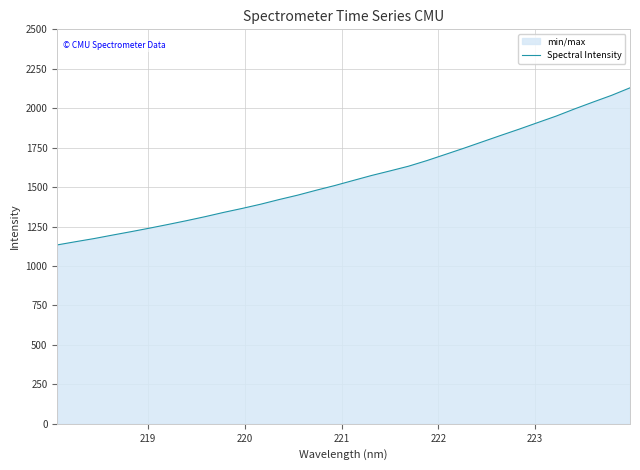

What is the difference between the maximum and minimum values?

995.6